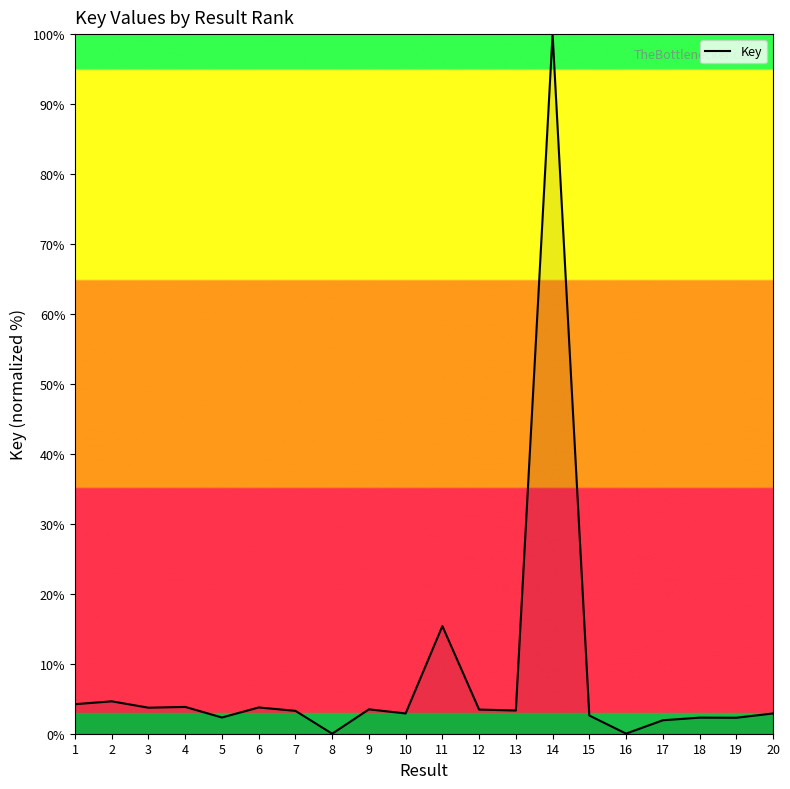

True or false: there are more than 2 points higher than both neighbors.

True